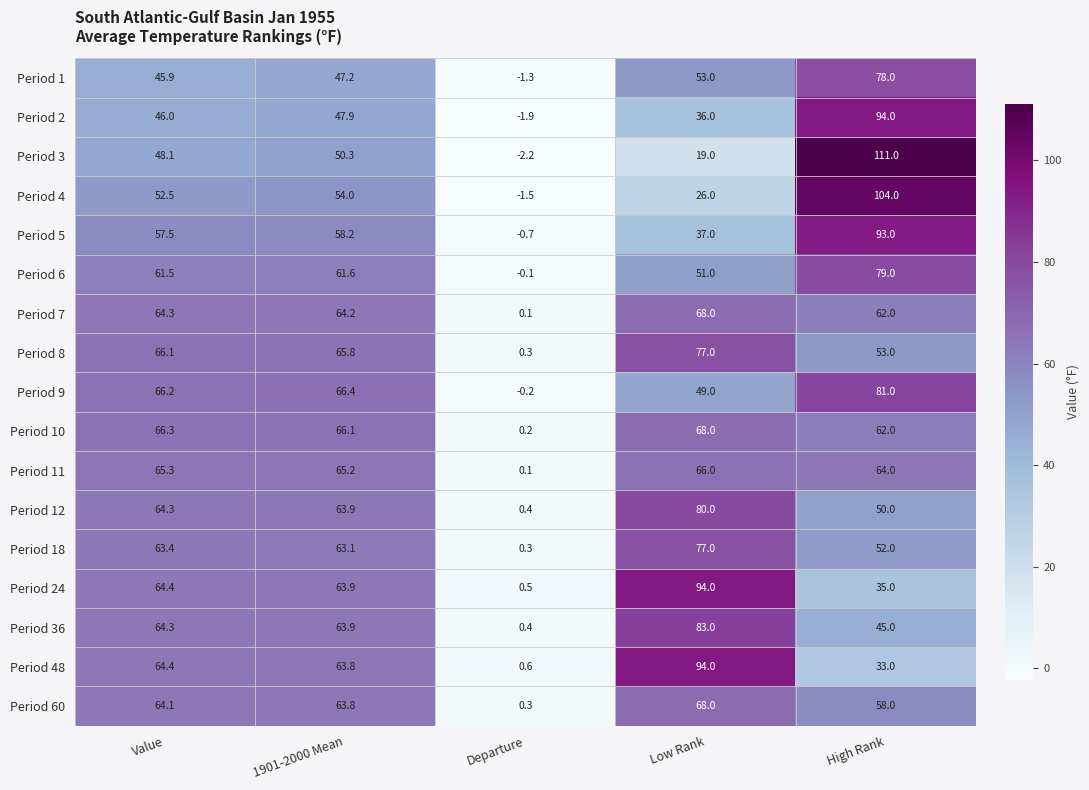

At how many categories does at least one series exceed 106?

1